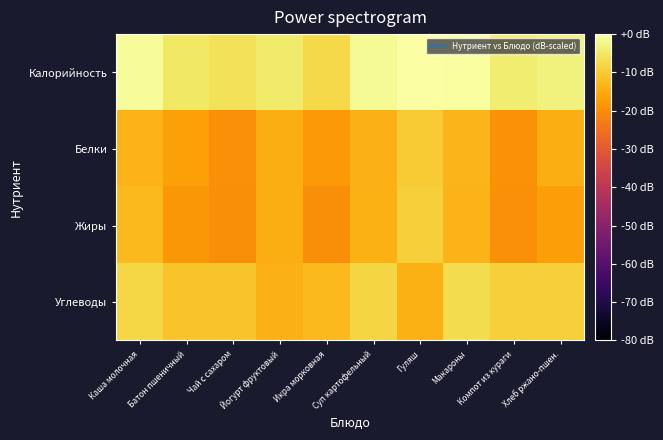

At which category is the sum across all series the highest?

Гуляш